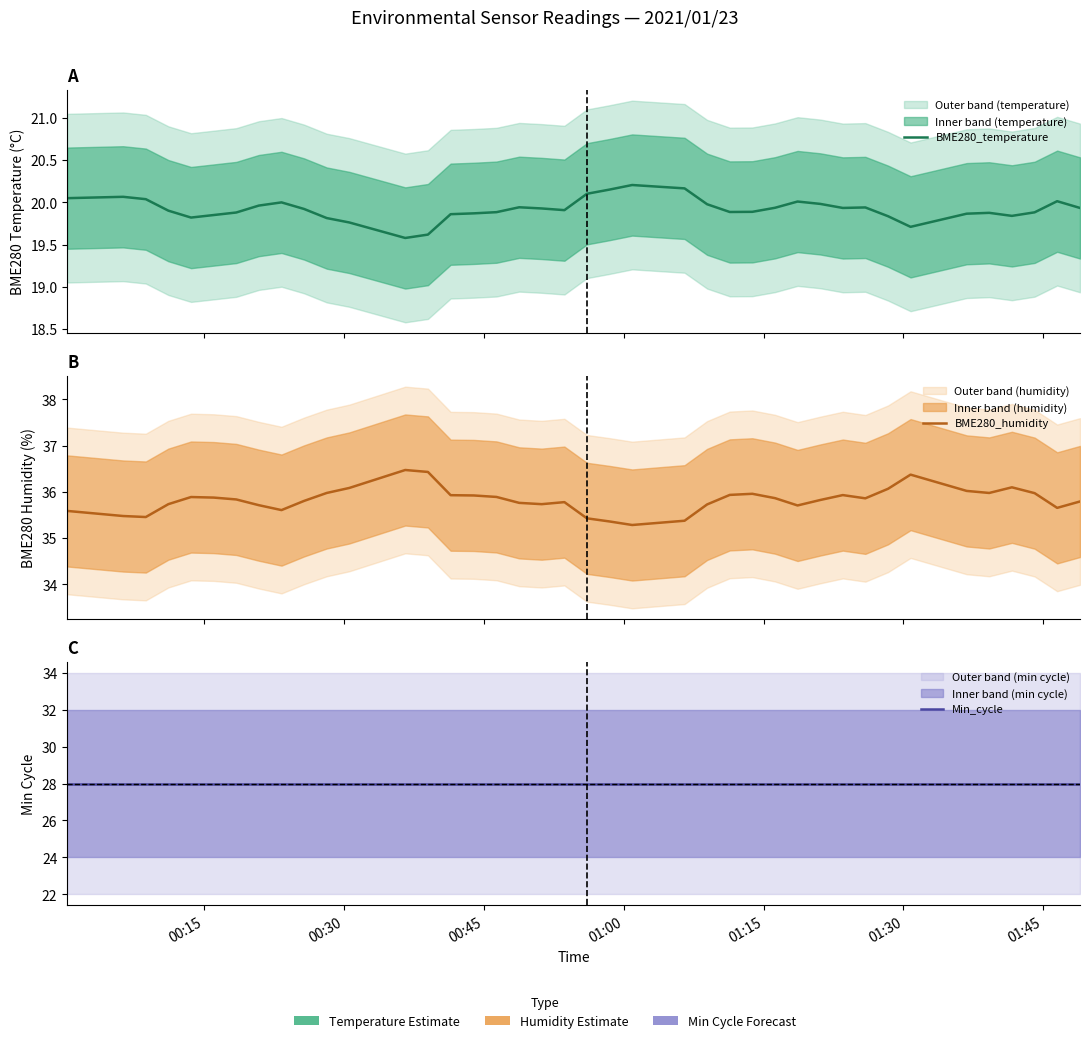

Is the value of Min_cycle at 21 greater than the value of BME280_temperature at 20?

Yes